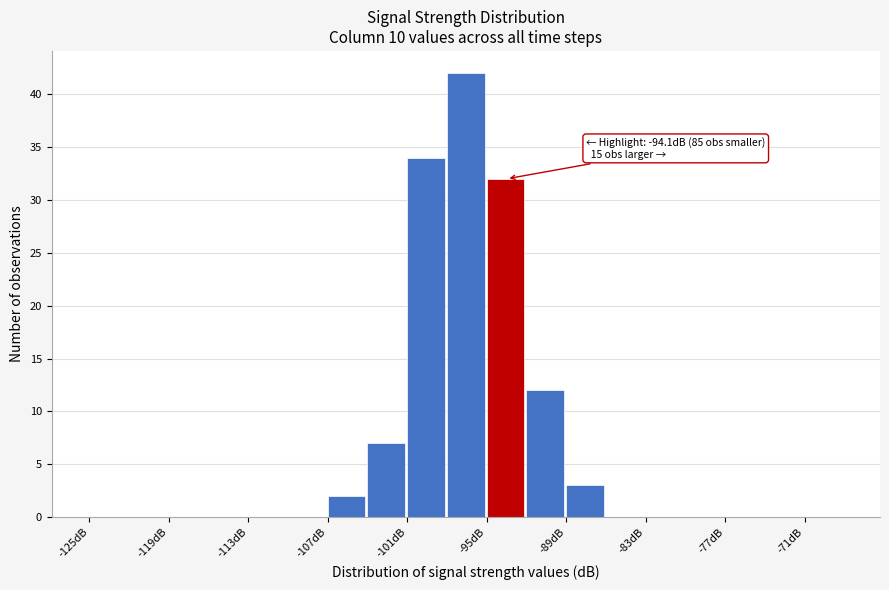

Read against the x-axis, roughly where is the centre of the tallest bar?

-97